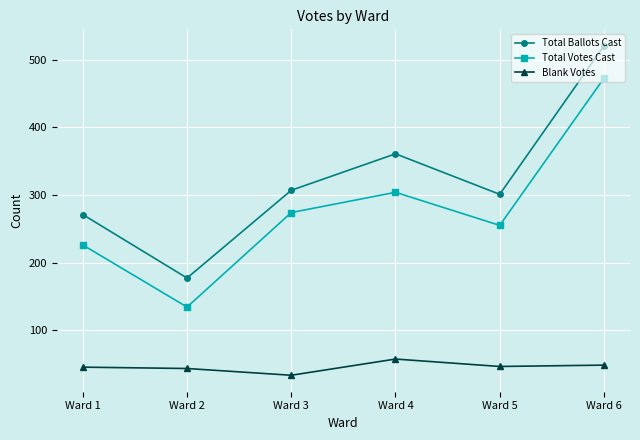

What is the sum of all Total Votes Cast values?

1666